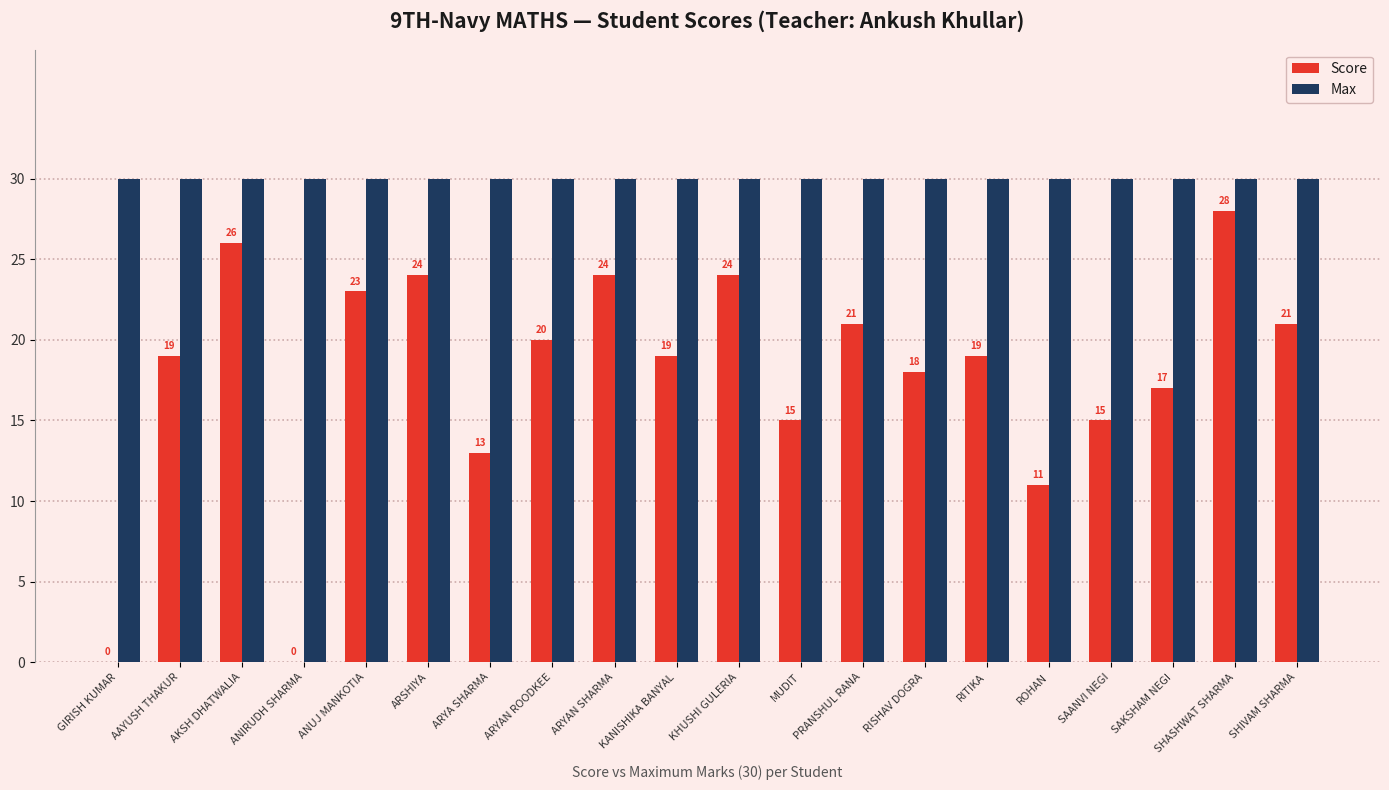

Which series has the largest total across all categories?

Max